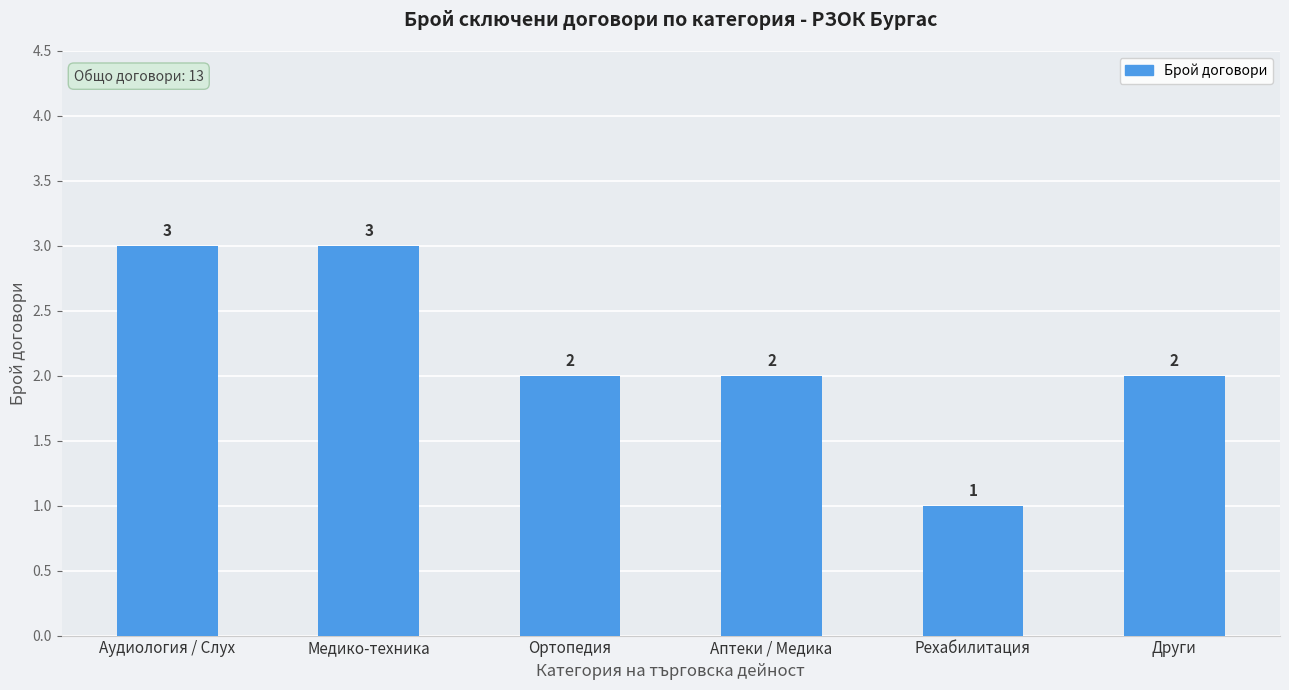

What is the difference between the second highest and second lowest values?

1